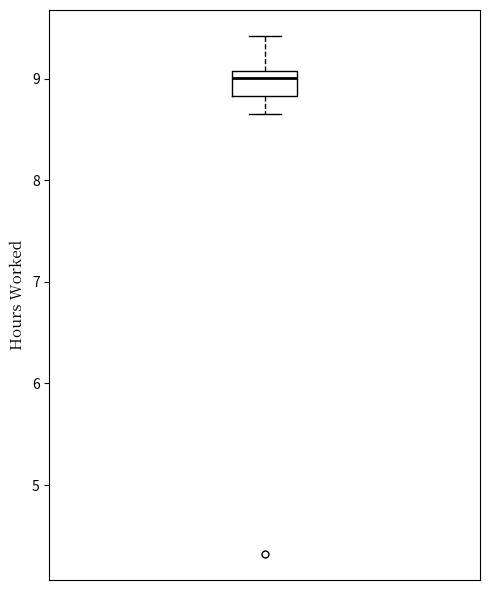

Where is the lower edge of the box on the y-axis? The values are not printed on the chart, so give them approximately, as read against the axis.

8.8